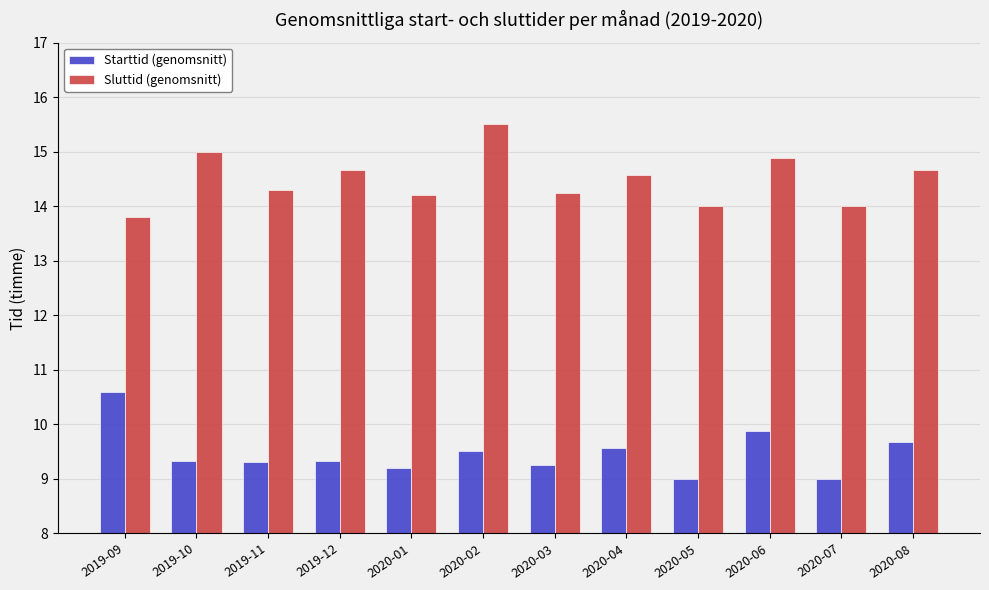

What is the difference between the highest and lowest values at 2019-11?

5.0